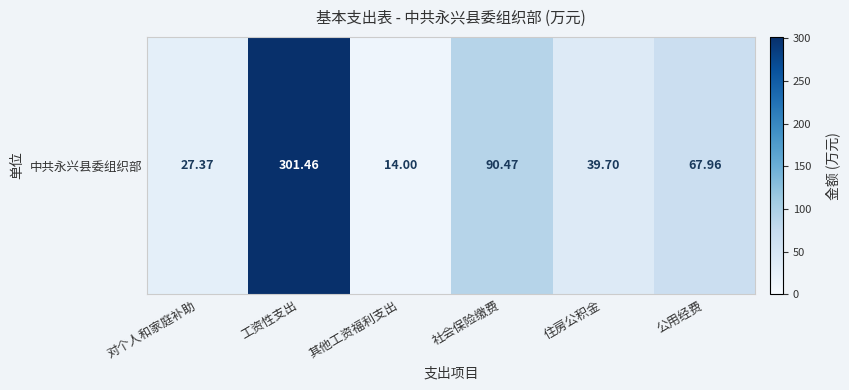

What is the ratio of the value at 对个人和家庭补助 to the value at 公用经费?

0.4